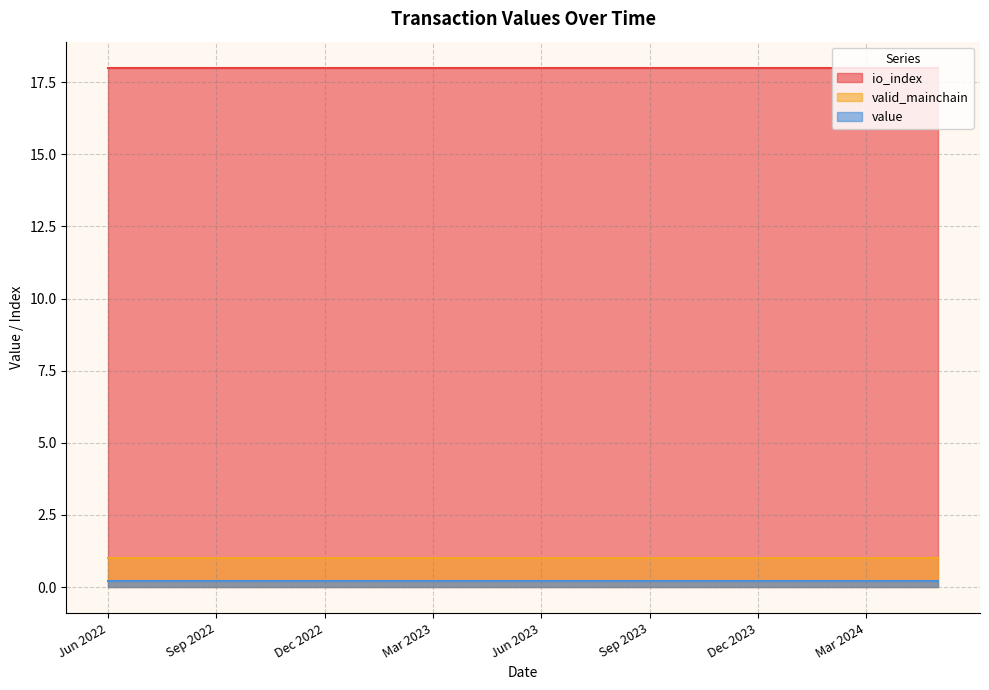

Reading left to right, list all the values displayed in this chart.

value: 0=0.2	1=0.2	2=0.2	3=0.2	4=0.2	5=0.2	6=0.2	7=0.2	8=0.2	9=0.2	10=0.2	11=0.2	12=0.2	13=0.2	14=0.2	15=0.2	16=0.2	17=0.2	18=0.2	19=0.2	20=0.2	21=0.2	22=0.2	23=0.2
io_index: 0=18.0	1=18.0	2=18.0	3=18.0	4=18.0	5=18.0	6=18.0	7=18.0	8=18.0	9=18.0	10=18.0	11=18.0	12=18.0	13=18.0	14=18.0	15=18.0	16=18.0	17=18.0	18=18.0	19=18.0	20=18.0	21=18.0	22=18.0	23=18.0
valid_mainchain: 0=1.0	1=1.0	2=1.0	3=1.0	4=1.0	5=1.0	6=1.0	7=1.0	8=1.0	9=1.0	10=1.0	11=1.0	12=1.0	13=1.0	14=1.0	15=1.0	16=1.0	17=1.0	18=1.0	19=1.0	20=1.0	21=1.0	22=1.0	23=1.0